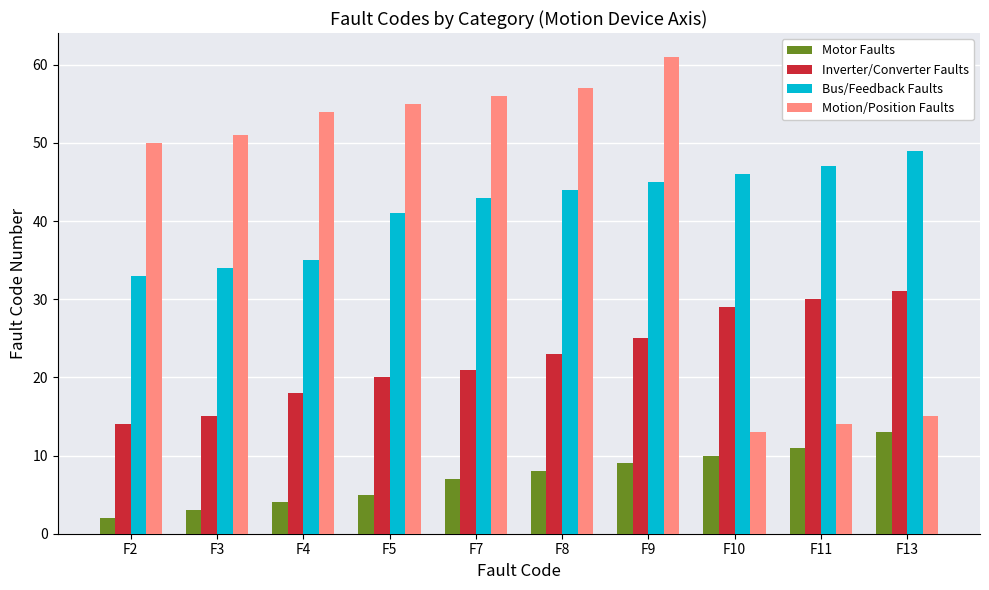

List the labels in order of Bus/Feedback Faults value, largest first.

F13, F11, F10, F9, F8, F7, F5, F4, F3, F2